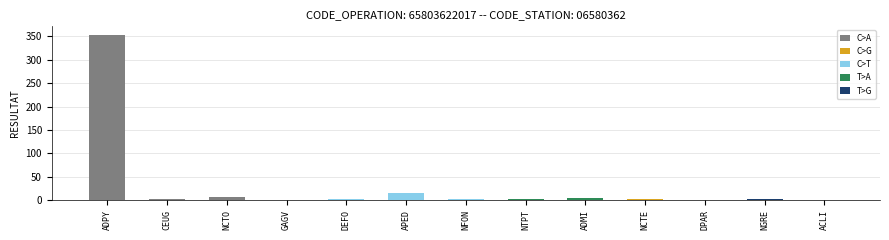

Between ADPY and GAGV, which is larger?

ADPY